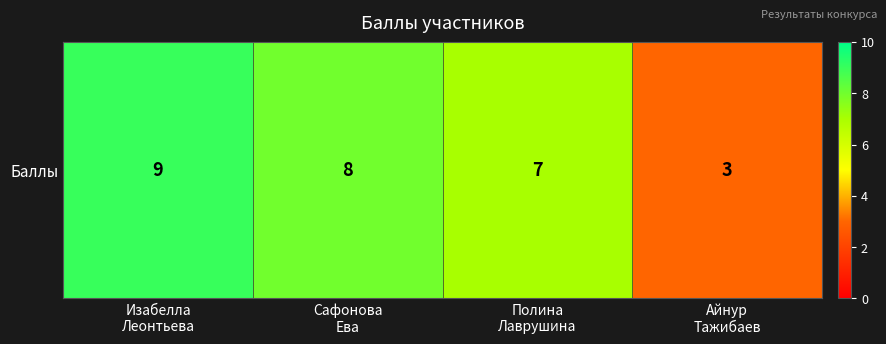

At which label does the data first exceed 8?

Изабелла
Леонтьева